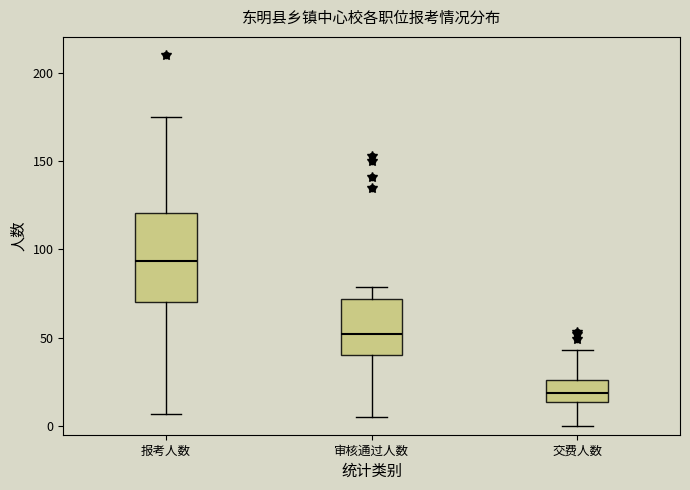

Where does the upper whisker of the box for 报考人数 end on the y-axis? The values are not printed on the chart, so give them approximately, as read against the axis.

175